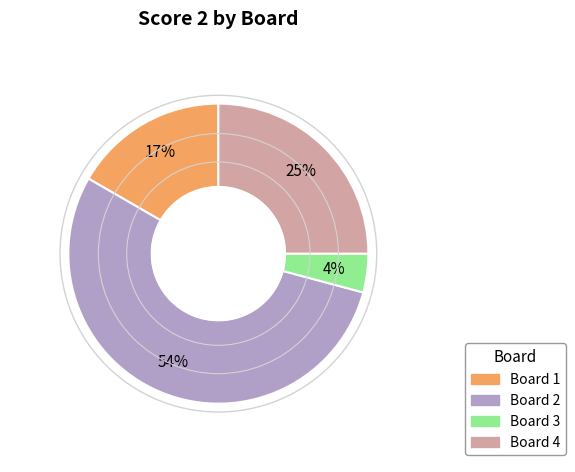

Combined, do Board 2 and Board 3 account for over 50%?

Yes